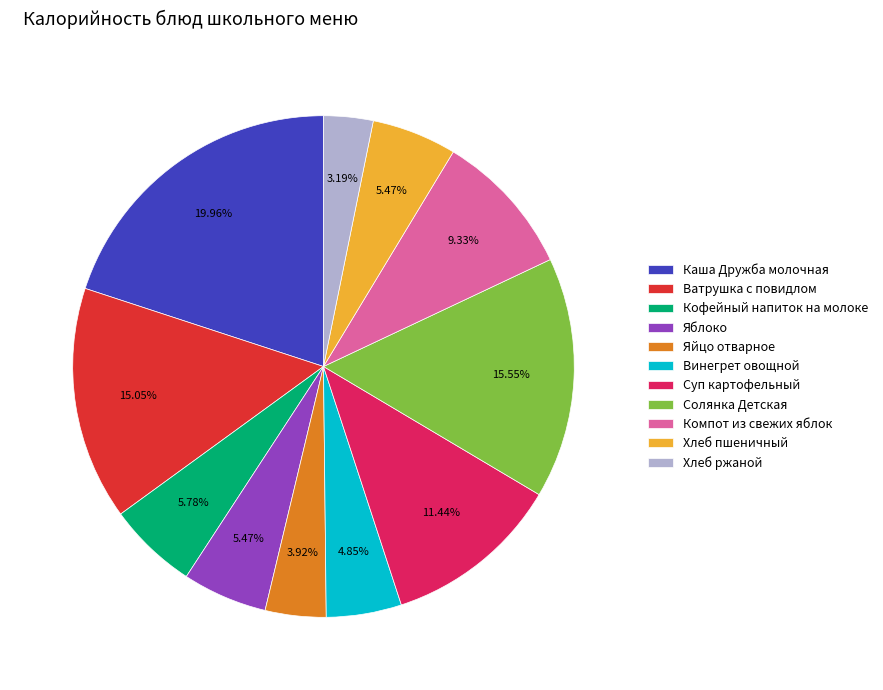

Does Компот из свежих яблок account for over 50% of the chart?

No